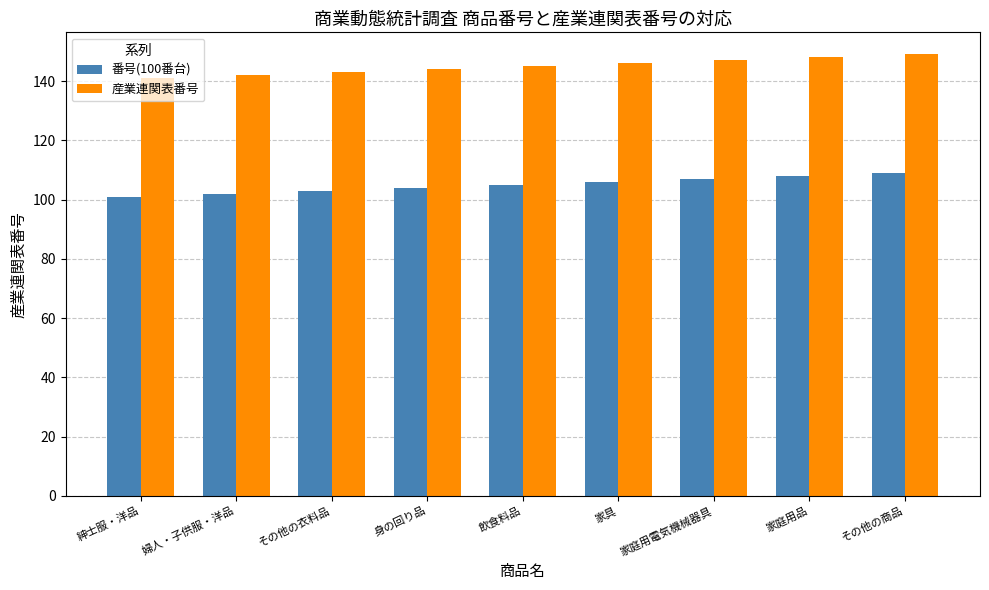

What is the lowest value of the 産業連関表番号 series?

141